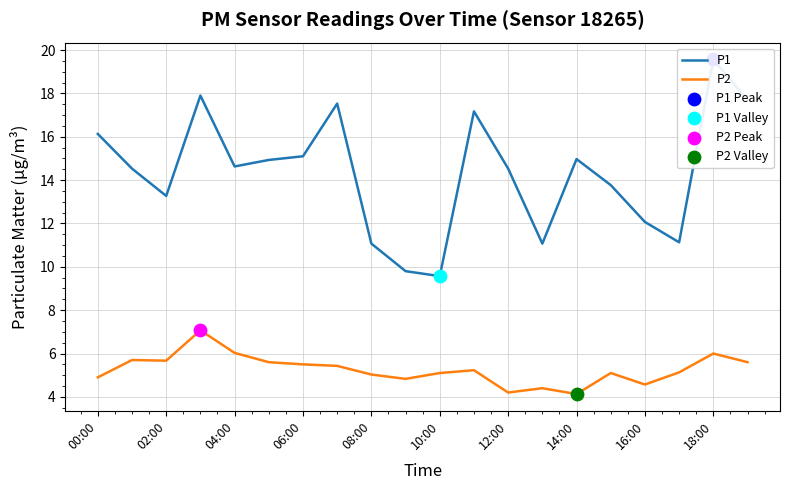

True or false: P2 has a value of 7.1 at 00:00.

False